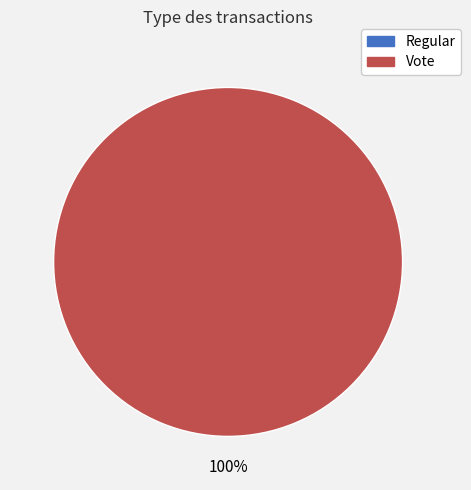

Which category has the smallest portion of the pie?

Regular